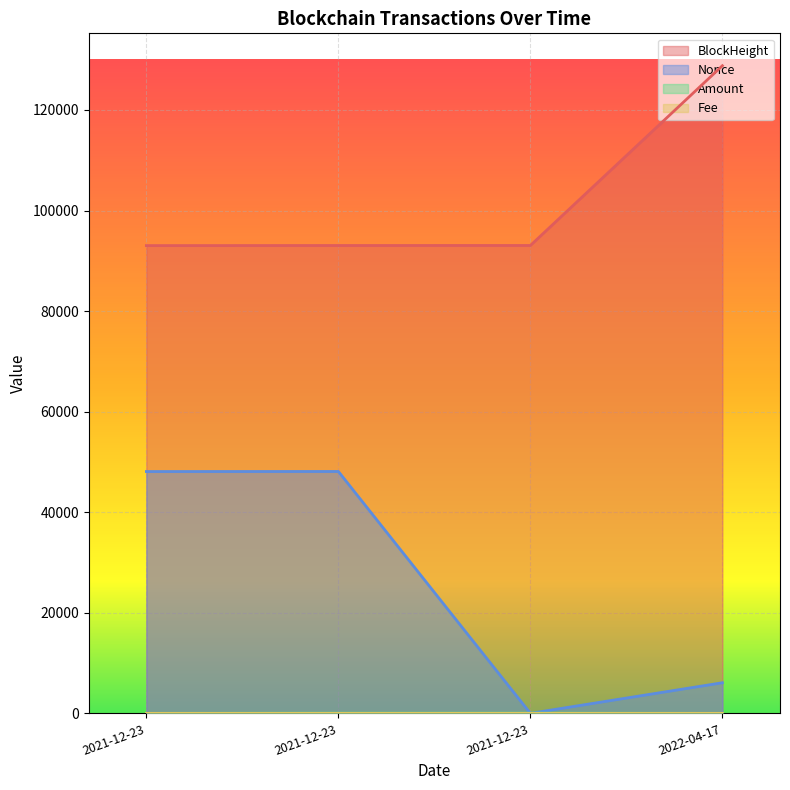

Which series has the widest spread of values?

Nonce